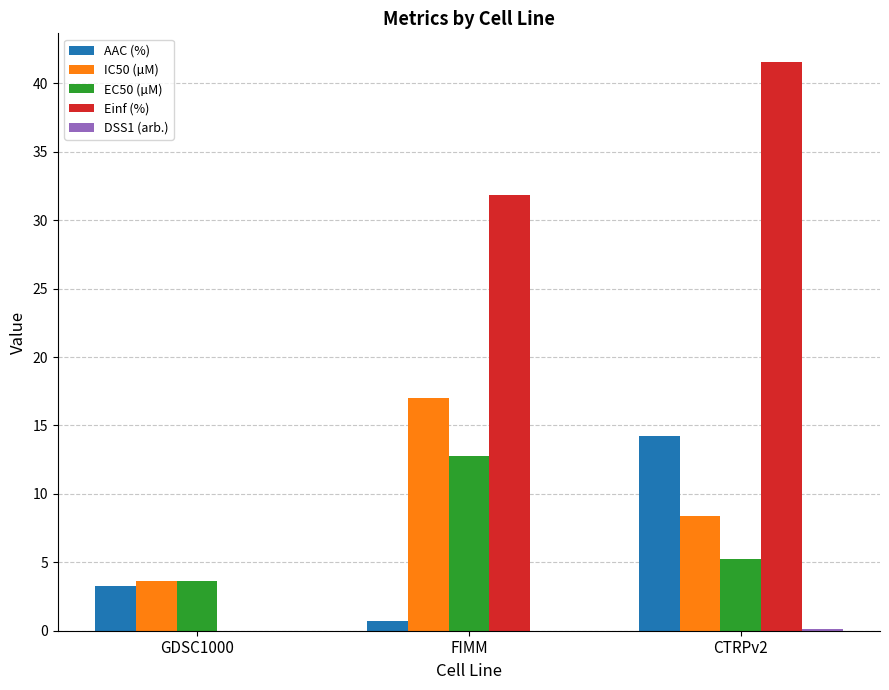

At which category is the sum across all series the highest?

CTRPv2